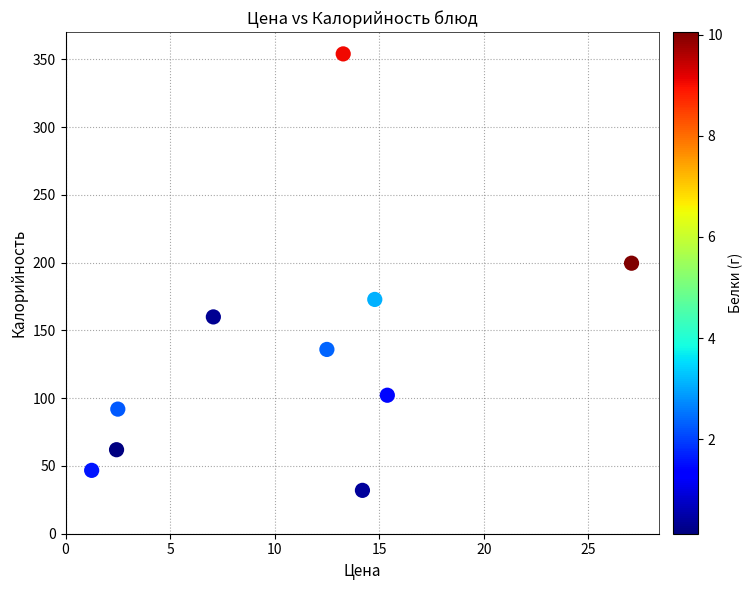

What Y value in the scatter plot is closest to 193?

199.6